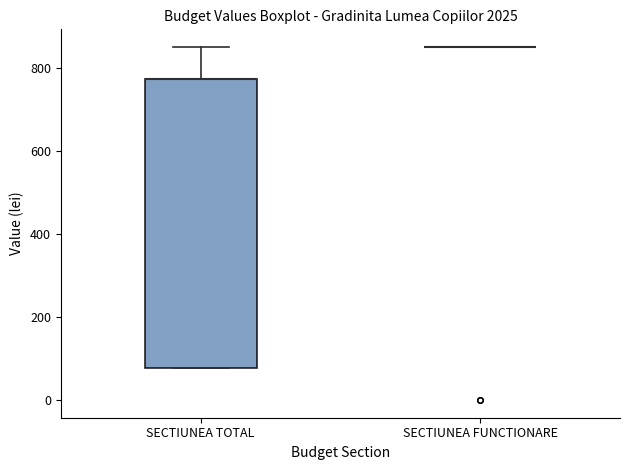

Where is the upper edge of the box for SECTIUNEA TOTAL on the y-axis? The values are not printed on the chart, so give them approximately, as read against the axis.

780